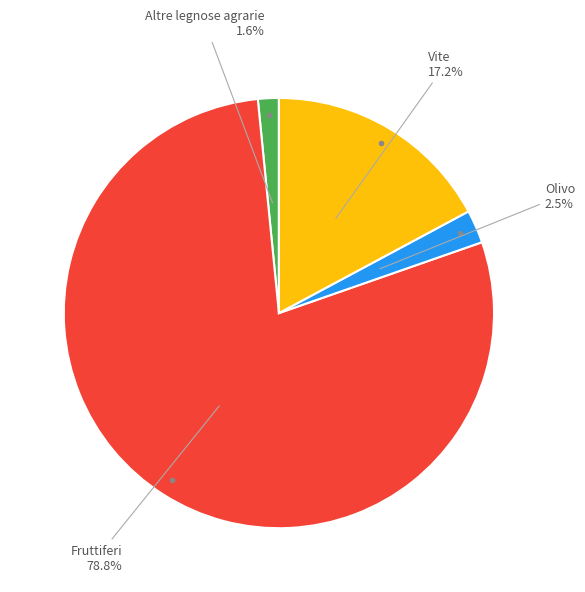

Does any single category account for the majority?

Yes